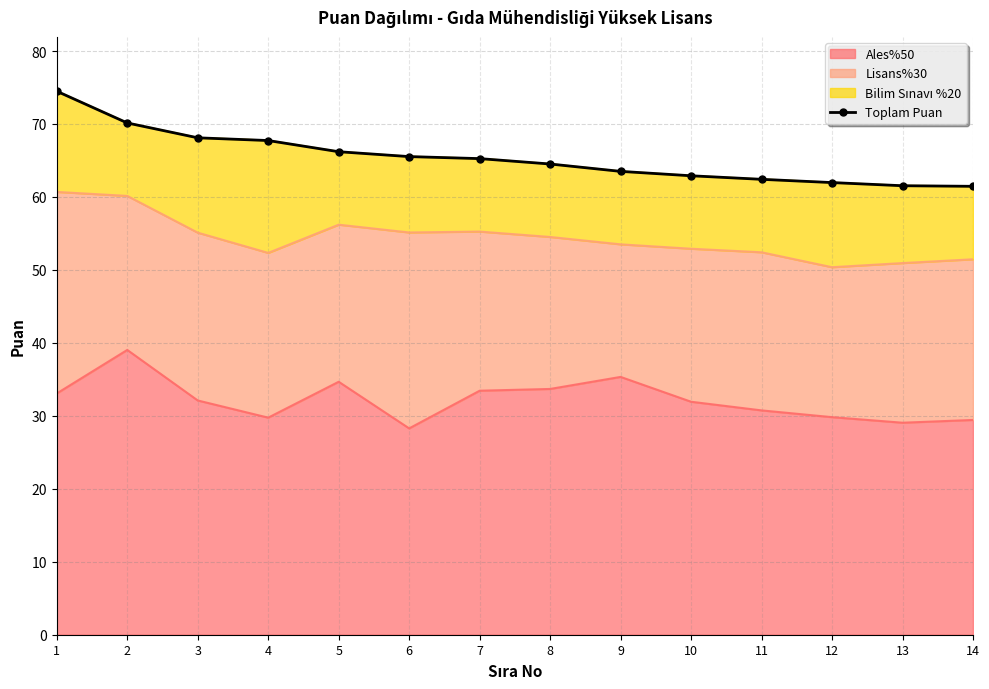

True or false: the data shows 67.7 at 4.

True